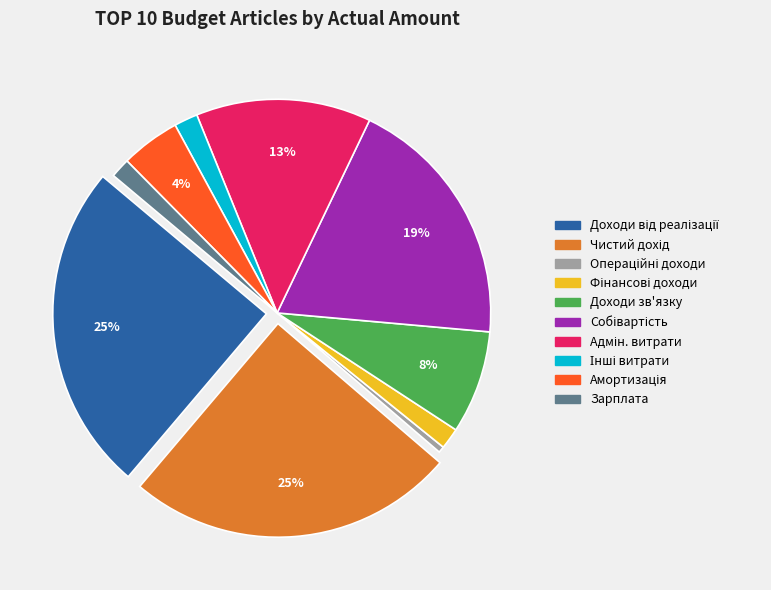

To the nearest percent, what is the average slice percentage?

10%